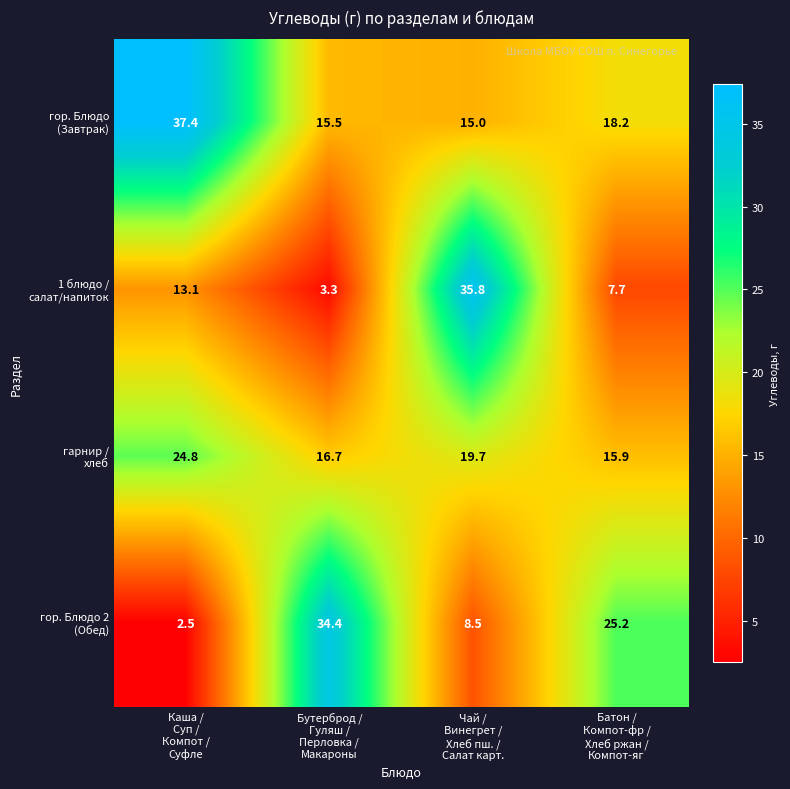

How many data points does each series have?

4